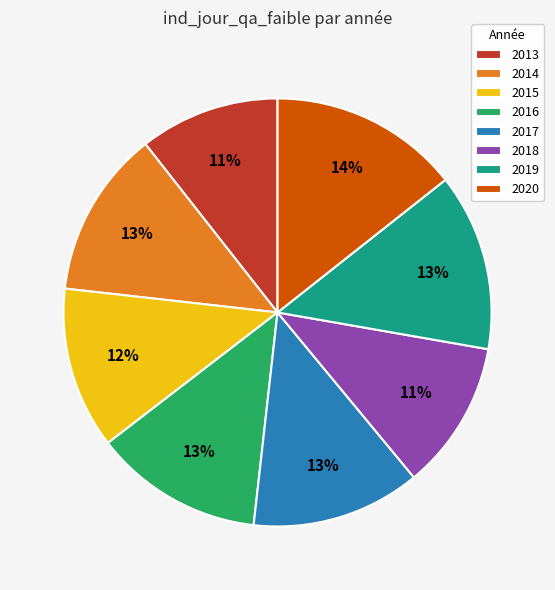

True or false: 2020 accounts for 14% of the total.

True